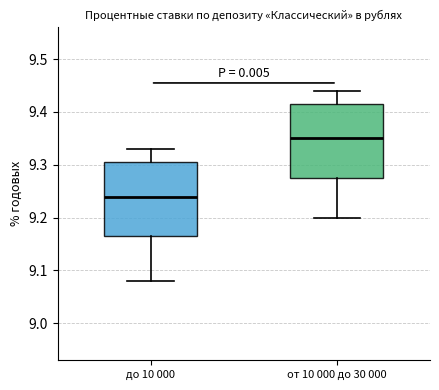

Reading left to right, transcribe this box plot: for each box, give where its median line is, the range the box spans, and where its two whiskers end, as read against the y-axis. The values are not printed on the chart, so give them approximately, as read against the axis.

до 10 000: median 9.24, box 9.17 to 9.31, whiskers 9.08 to 9.33
от 10 000 до 30 000: median 9.35, box 9.28 to 9.42, whiskers 9.20 to 9.44